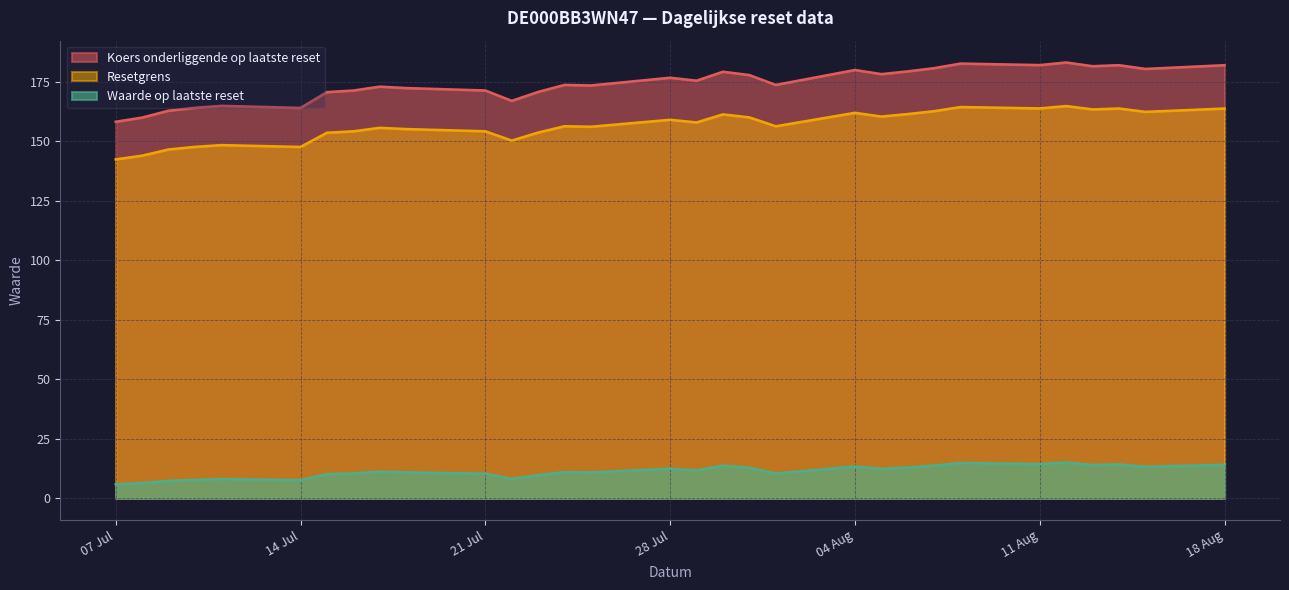

Rank the series at 2025-07-18 from lowest to highest value.

Waarde op laatste reset, Resetgrens, Koers onderliggende op laatste reset